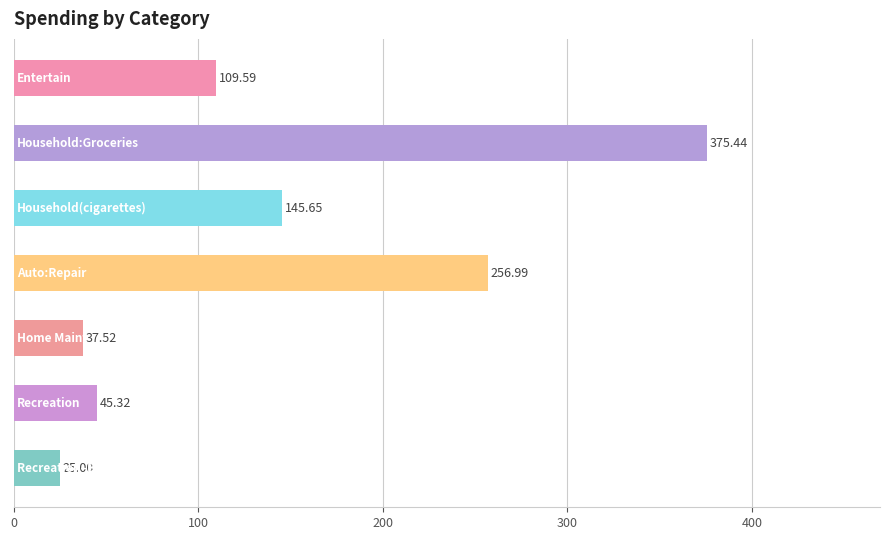

What is the sum of all values?

995.5